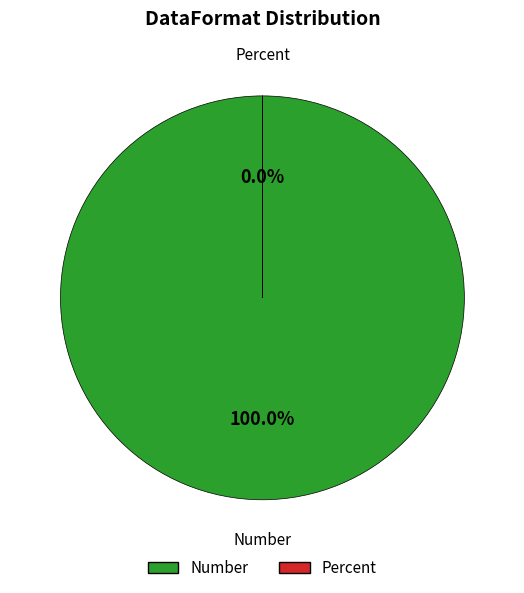

What is the largest slice in the pie chart?

Number